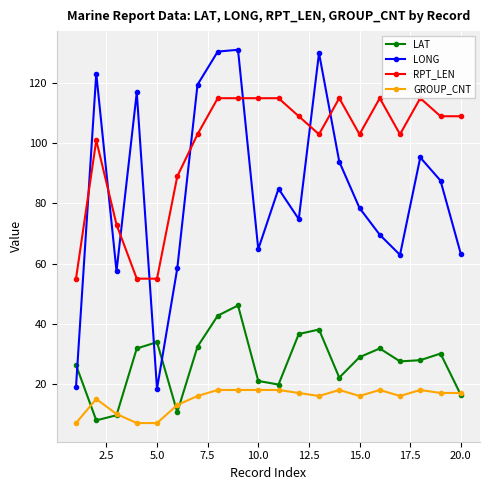

What is the maximum value for LONG?

131.1